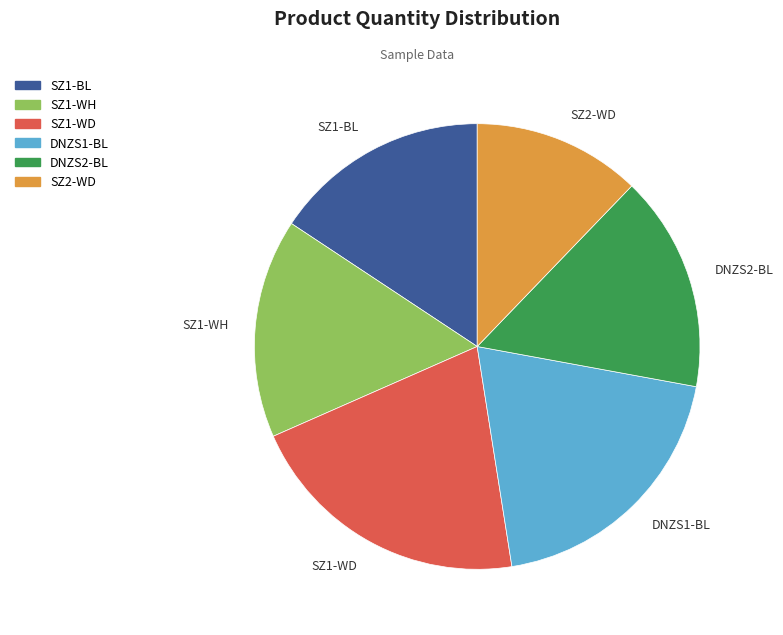

Do SZ2-WD and DNZS1-BL together represent more than half of the pie?

No